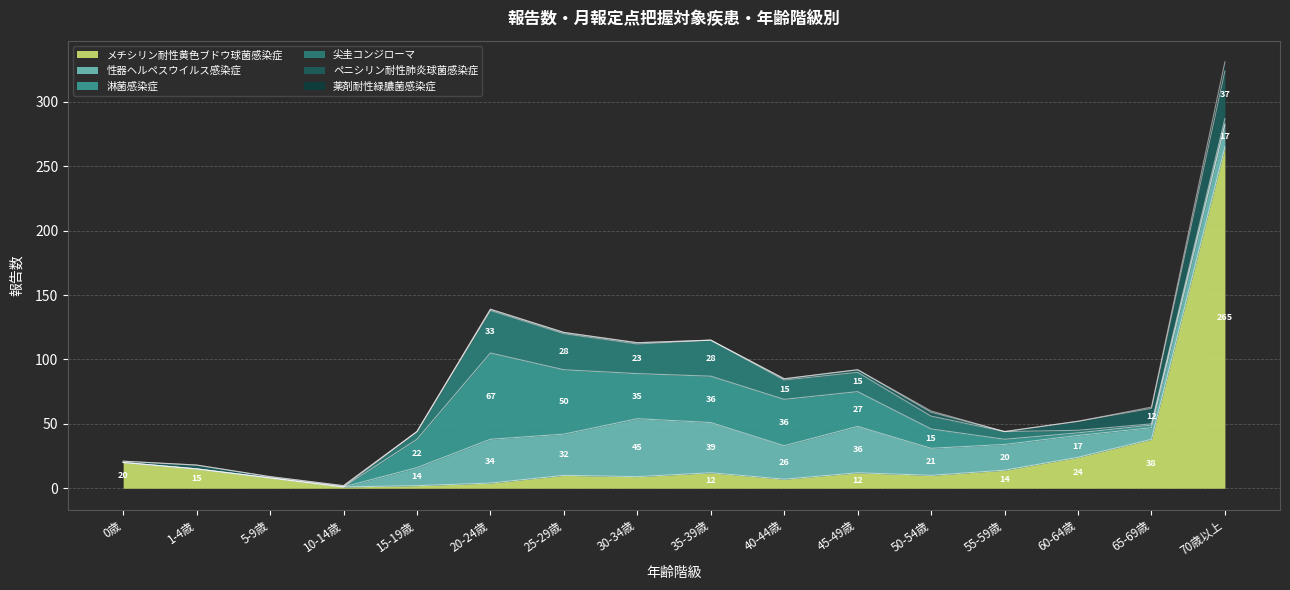

Reading left to right, what are all the values shown in this chart?

メチシリン耐性黄色ブドウ球菌感染症: 20	15	8	1	2	4	10	9	12	7	12	10	14	24	38	265
性器ヘルペスウイルス感染症: 0	0	0	0	14	34	32	45	39	26	36	21	20	17	9	17
淋菌感染症: 0	0	0	0	22	67	50	35	36	36	27	15	4	2	2	1
尖圭コンジローマ: 0	0	0	0	6	33	28	23	28	15	15	10	6	2	1	4
ペニシリン耐性肺炎球菌感染症: 1	3	1	1	0	1	1	1	0	1	2	3	0	7	12	37
薬剤耐性緑膿菌感染症: 0	0	0	0	0	0	0	0	0	0	0	1	0	0	1	7